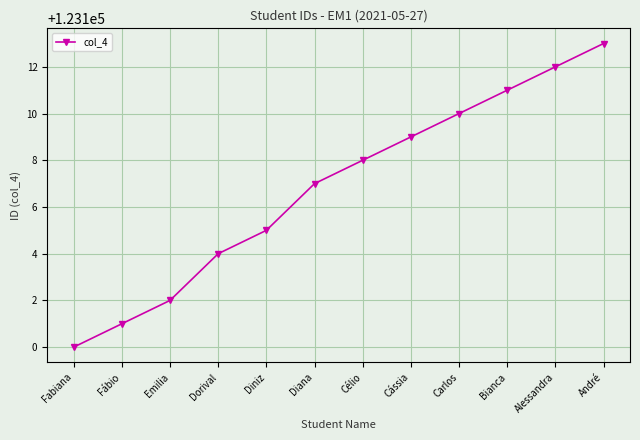

What is the approximate value at Emilia?

123102